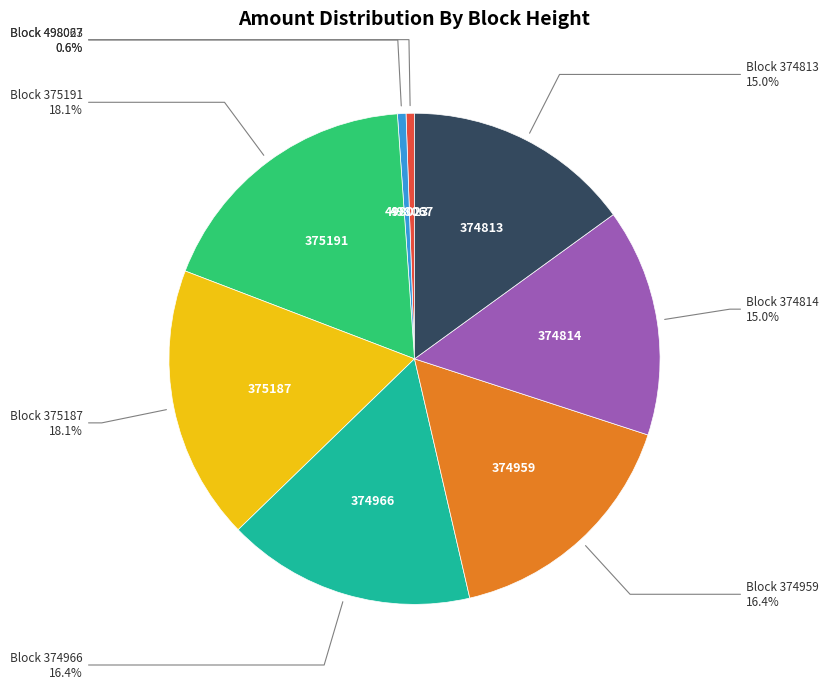

Is there a majority slice in this chart?

No